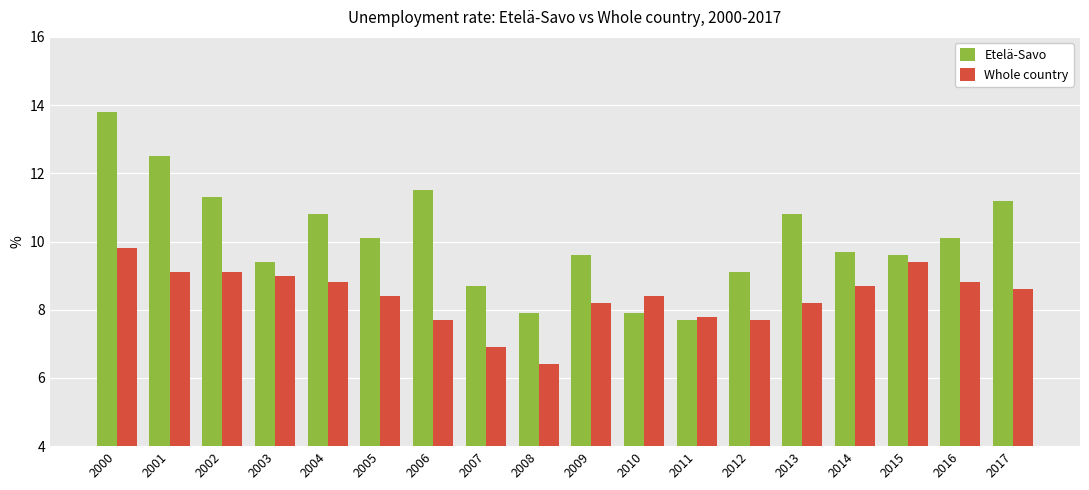

Reading left to right, what are all the values shown in this chart?

Etelä-Savo: 2000=13.8	2001=12.5	2002=11.3	2003=9.4	2004=10.8	2005=10.1	2006=11.5	2007=8.7	2008=7.9	2009=9.6	2010=7.9	2011=7.7	2012=9.1	2013=10.8	2014=9.7	2015=9.6	2016=10.1	2017=11.2
Whole country: 2000=9.8	2001=9.1	2002=9.1	2003=9.0	2004=8.8	2005=8.4	2006=7.7	2007=6.9	2008=6.4	2009=8.2	2010=8.4	2011=7.8	2012=7.7	2013=8.2	2014=8.7	2015=9.4	2016=8.8	2017=8.6